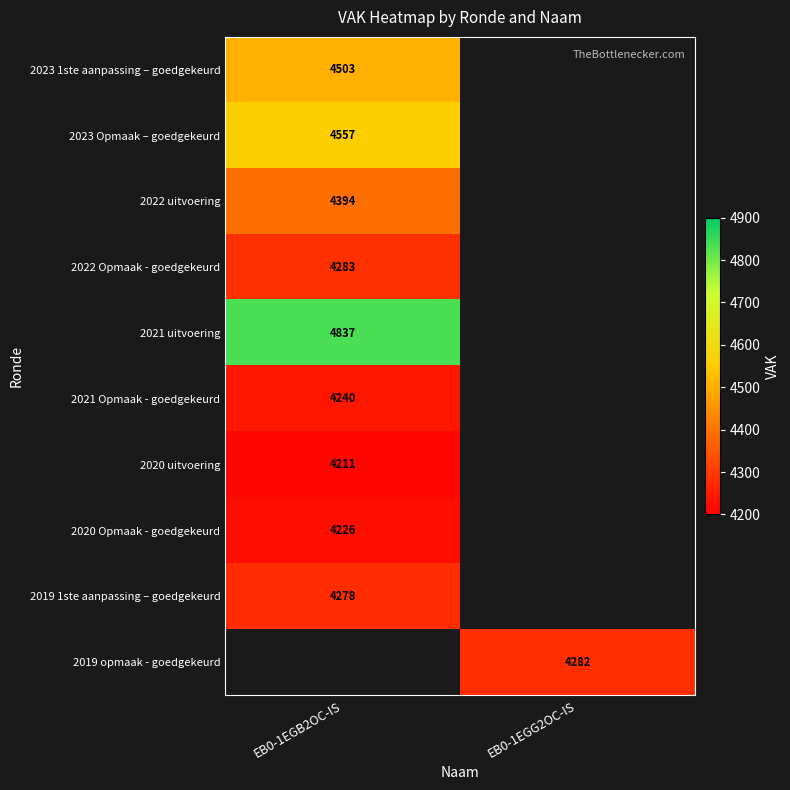

Is the value of 2021 Opmaak - goedgekeurd at EB0-1EGB2OC-IS greater than the value of 2019 1ste aanpassing – goedgekeurd at EB0-1EGB2OC-IS?

No